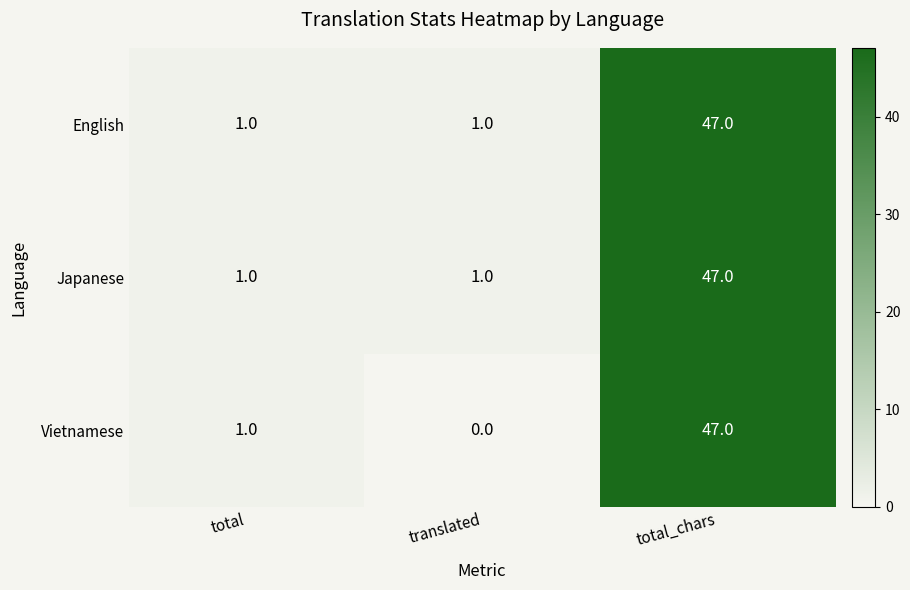

How many data points in Vietnamese are less than 1?

1